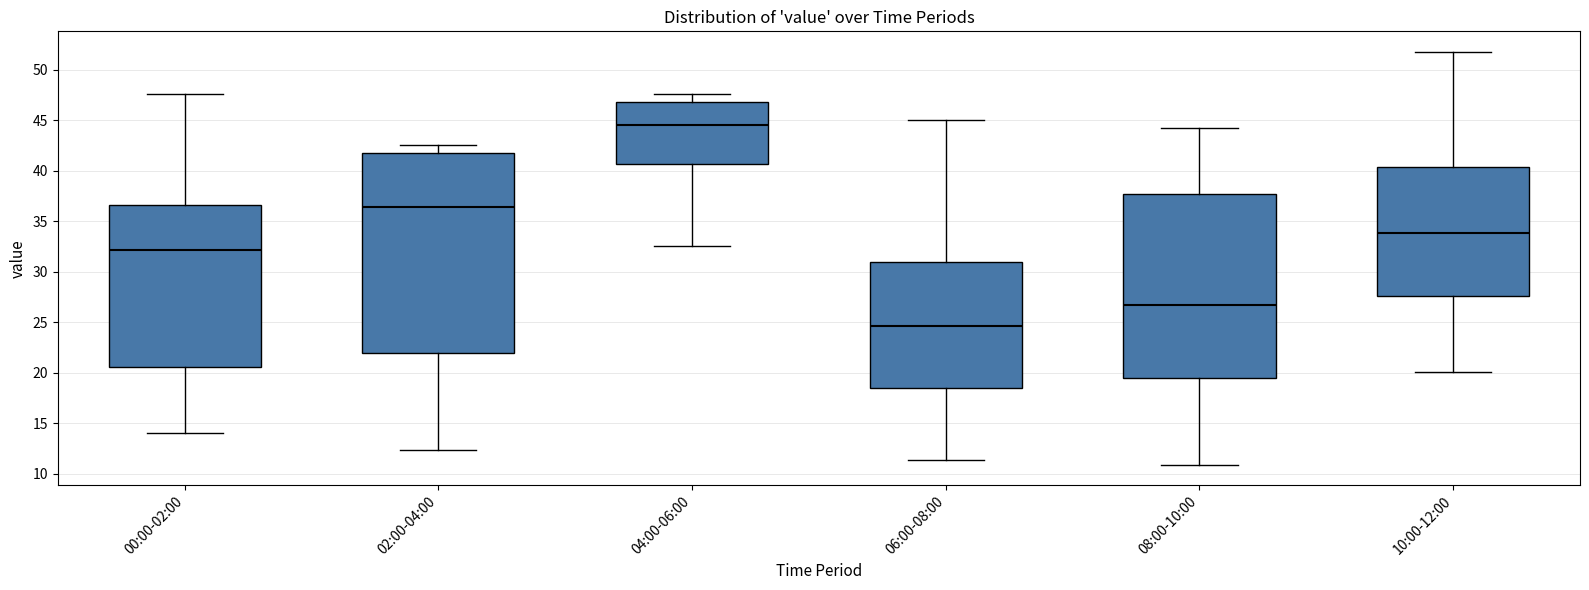

Which box is the tallest, from its lower edge to its upper edge?

02:00-04:00